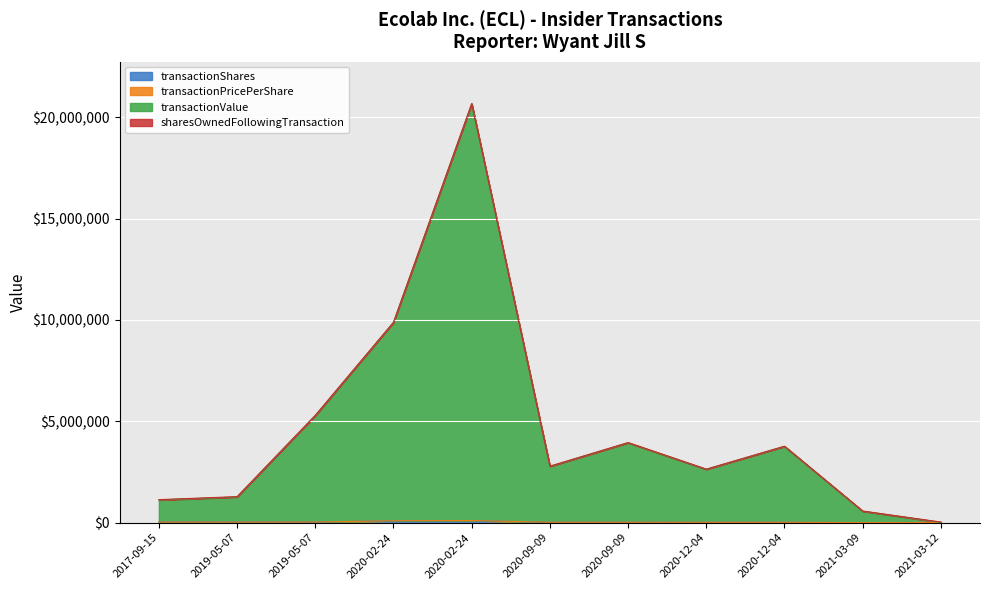

Between 2020-02-24 and 2020-12-04, which series saw the biggest shift?

transactionValue